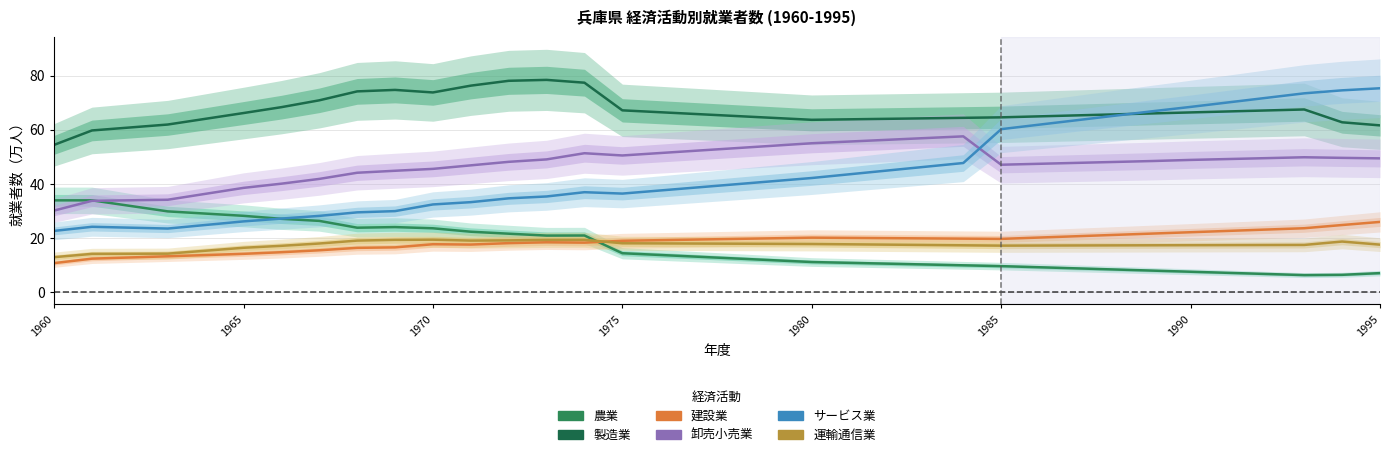

Rank the series by their maximum value, from lowest to highest.

運輸通信業, 建設業, 農業, 卸売小売業, サービス業, 製造業